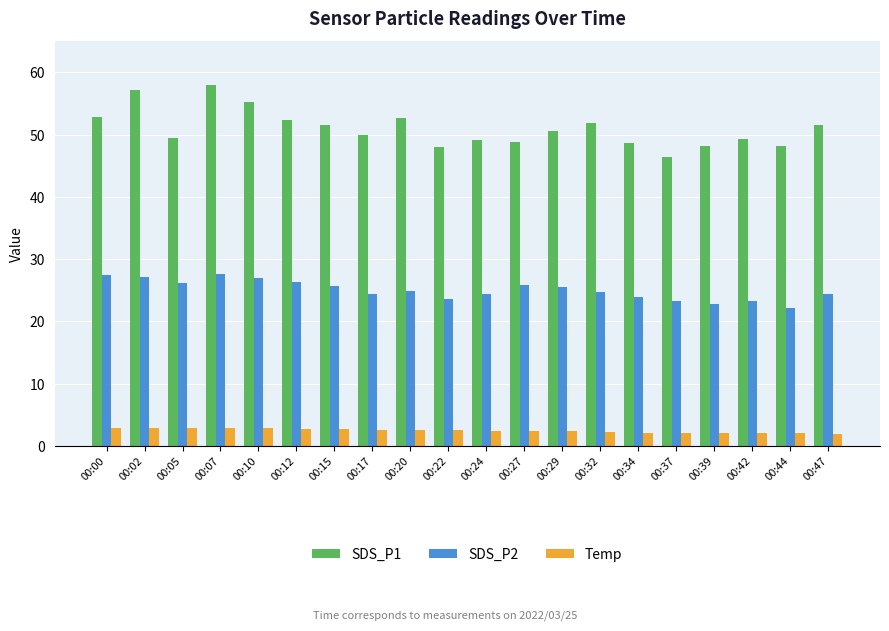

What is the lowest value of the Temp series?

1.9